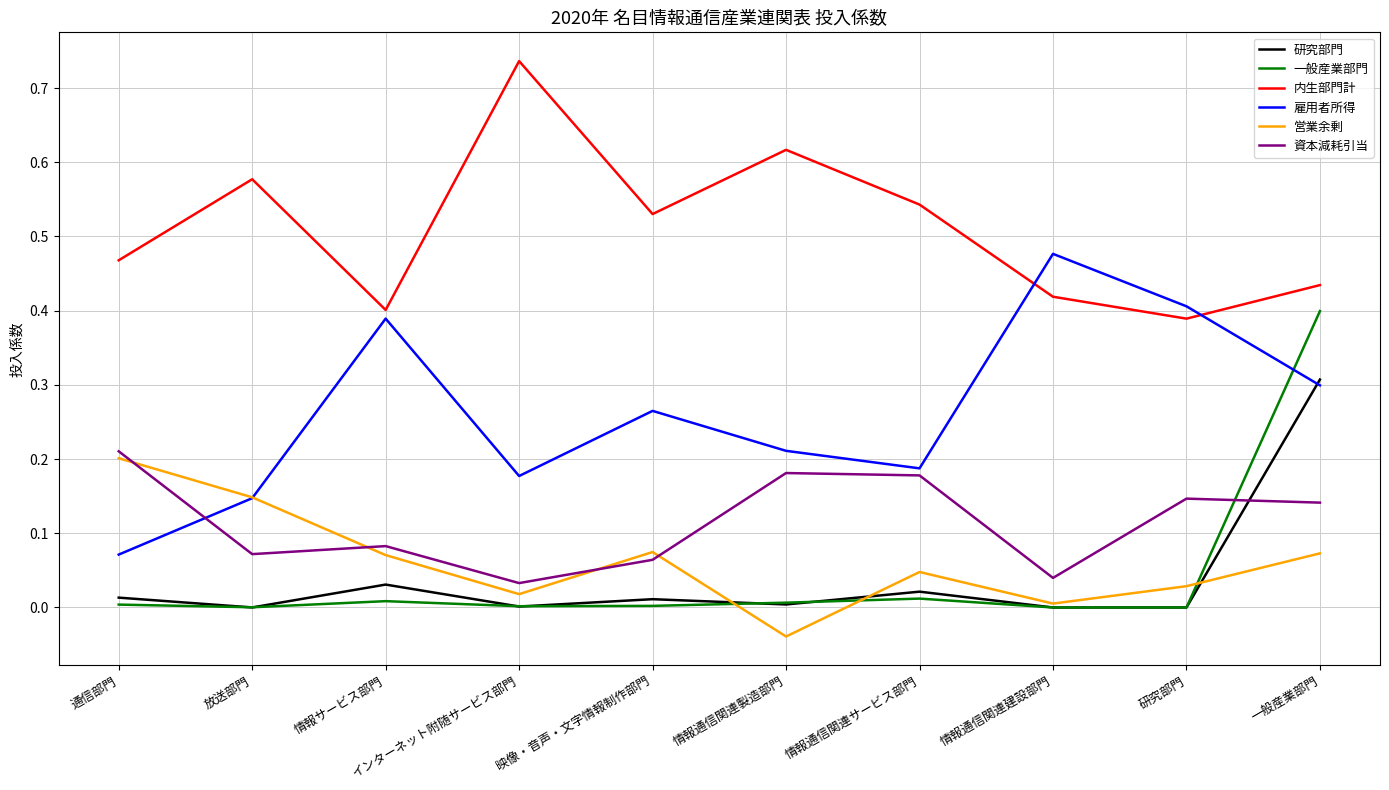

Is the value of 資本減耗引当 at 情報通信関連建設部門 greater than the value of 一般産業部門 at 放送部門?

Yes